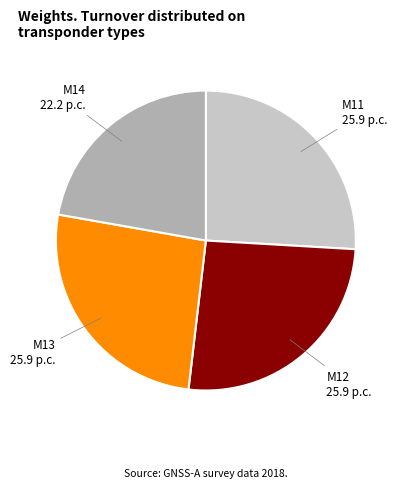

Which category has the smallest portion of the pie?

M14 22.2 p.c.